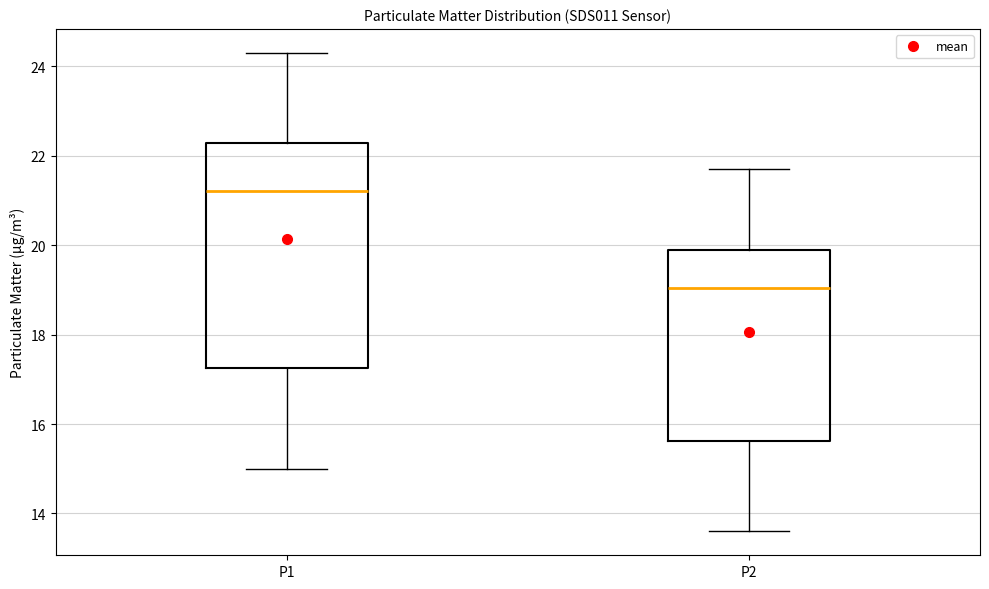

Which box has the lowest median line?

P2